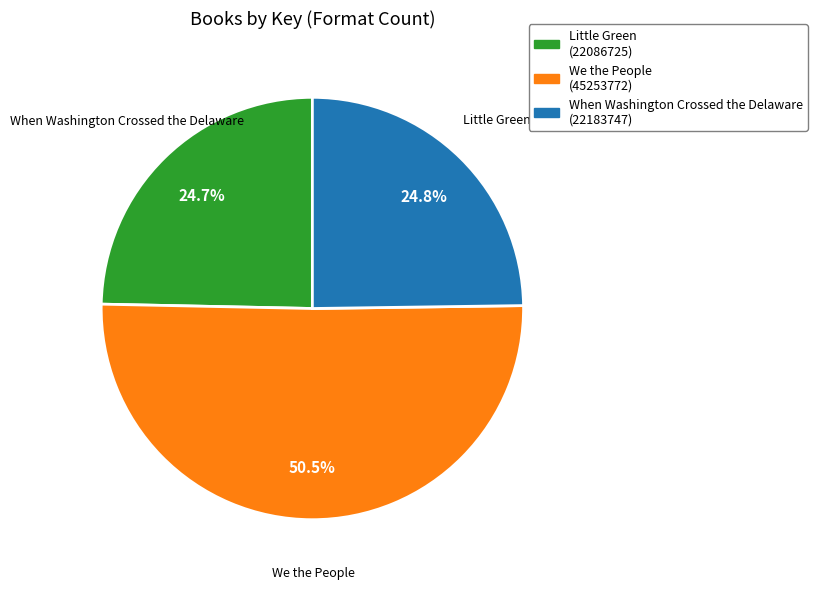

How many segments does this pie chart have?

3